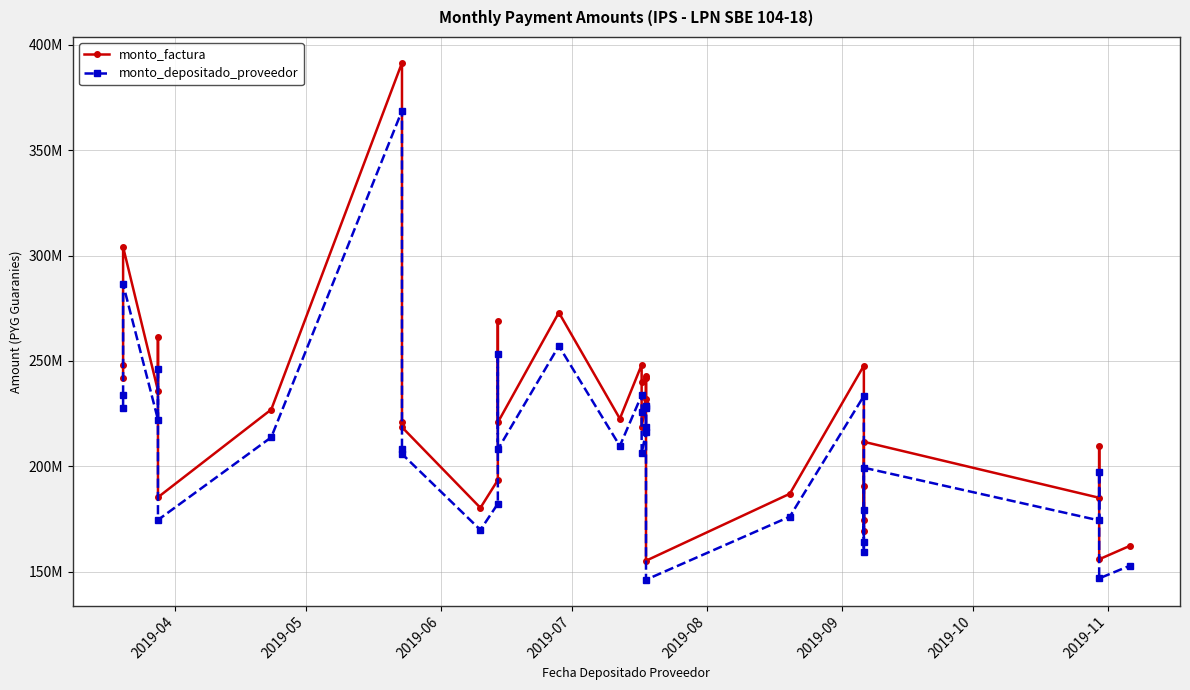

In monto_factura, how many points are lower than both neighbors (excluding endpoints)?

11